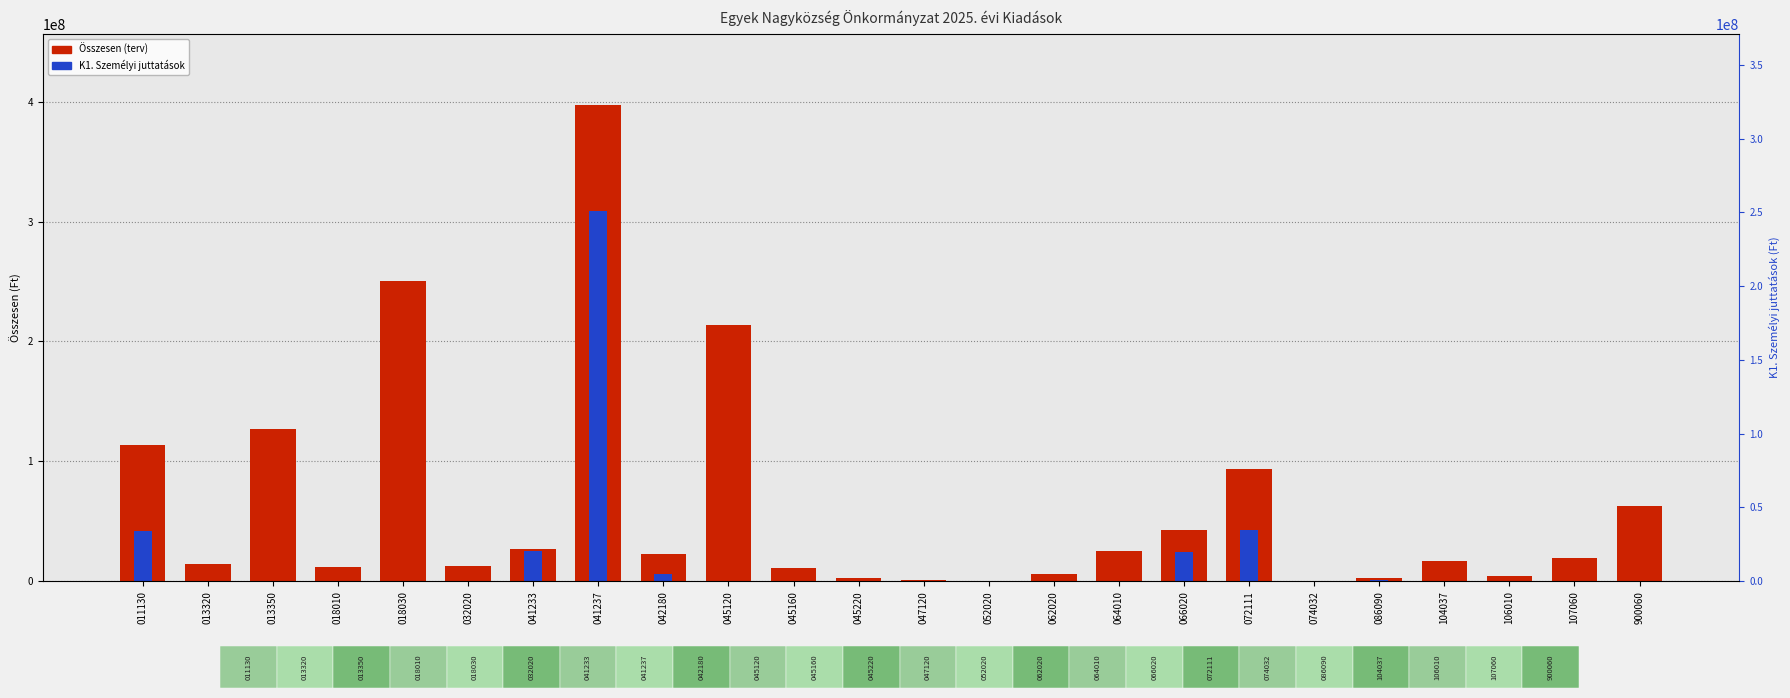

Is it true that K1. Személyi juttatások equals 202579855 at 052020?

False